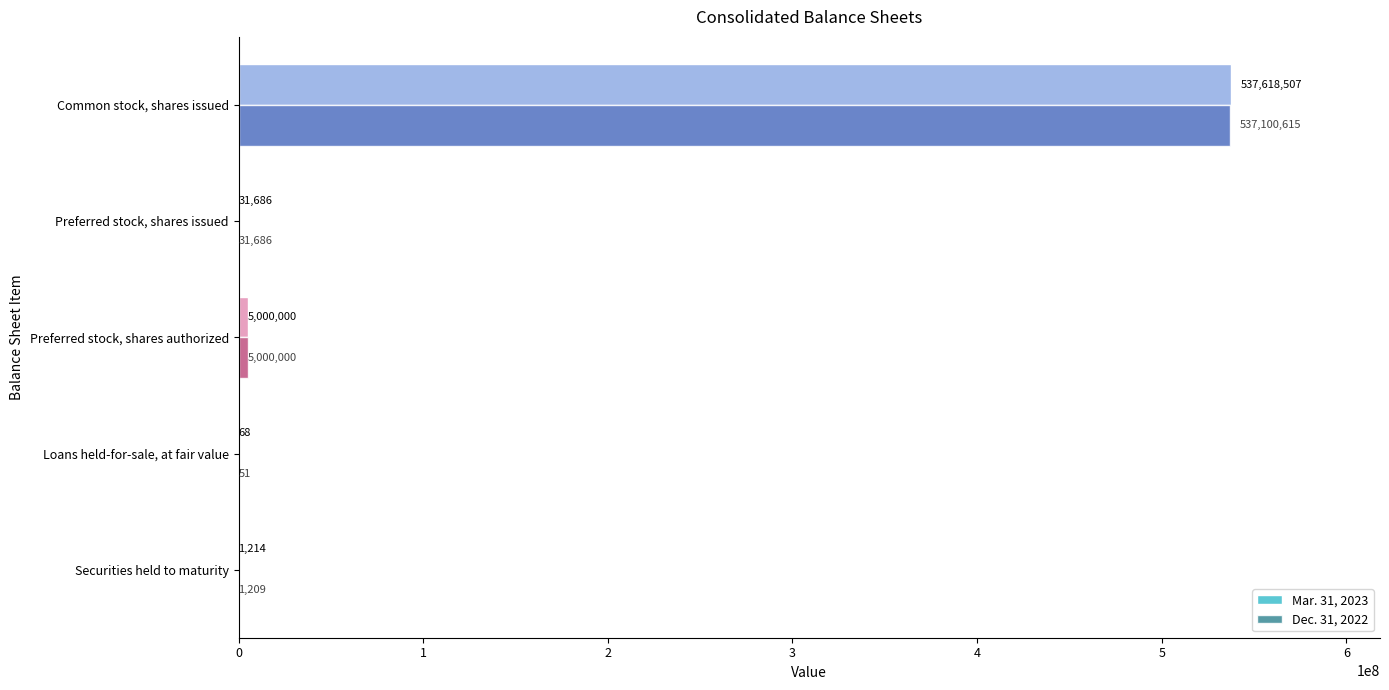

What is the average value of the Mar. 31, 2023 series?

108530295